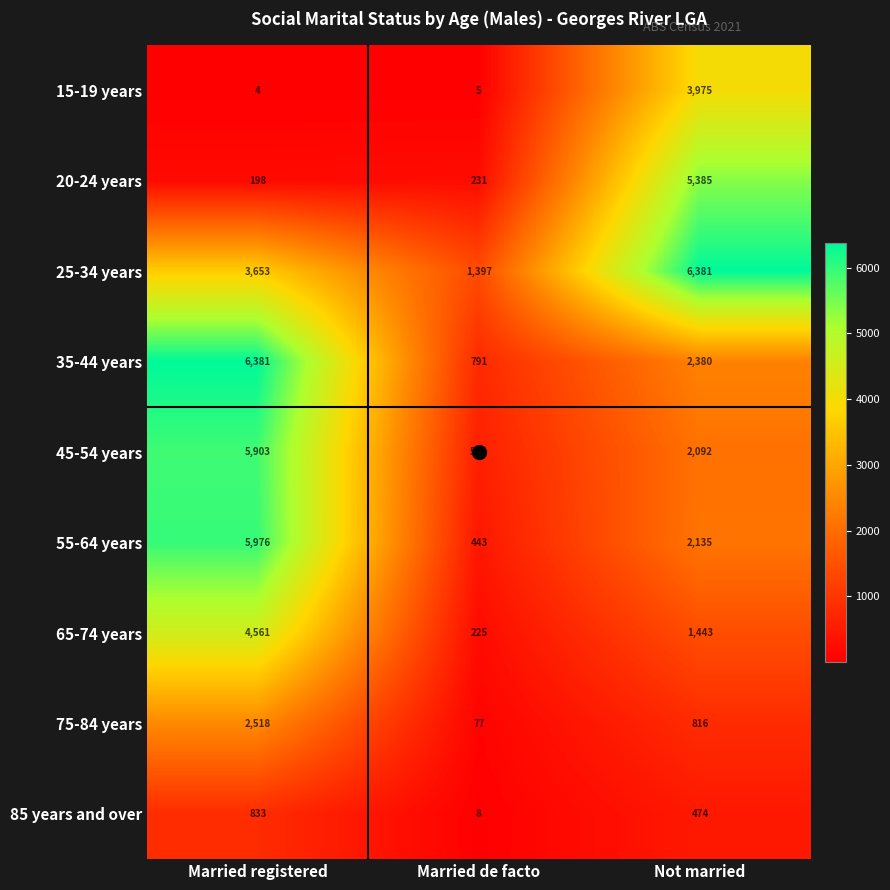

What is the average value of the 55-64 years series?

2851